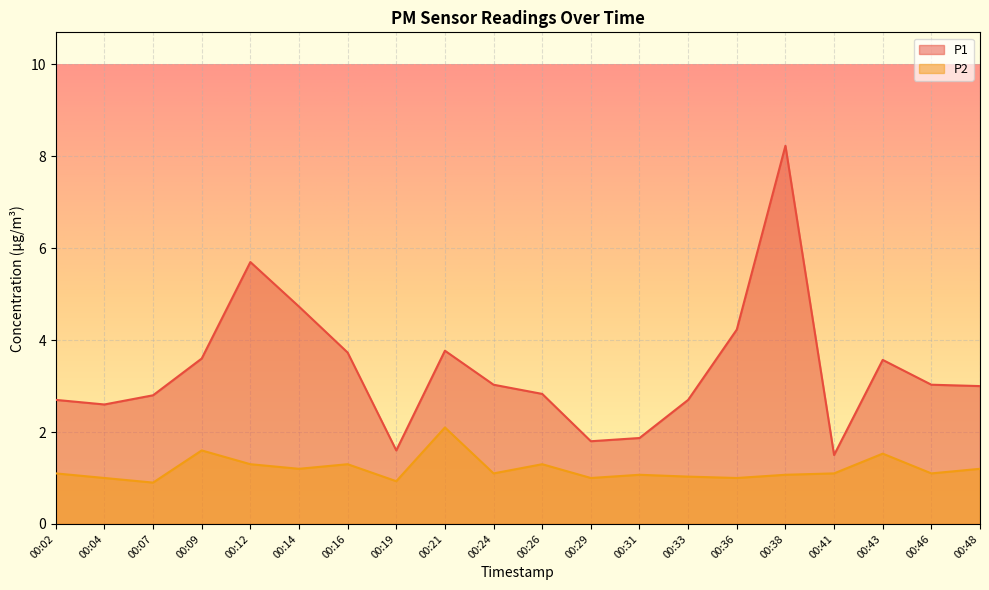

What is the value of the P1 point at the 7th from the left?

3.7